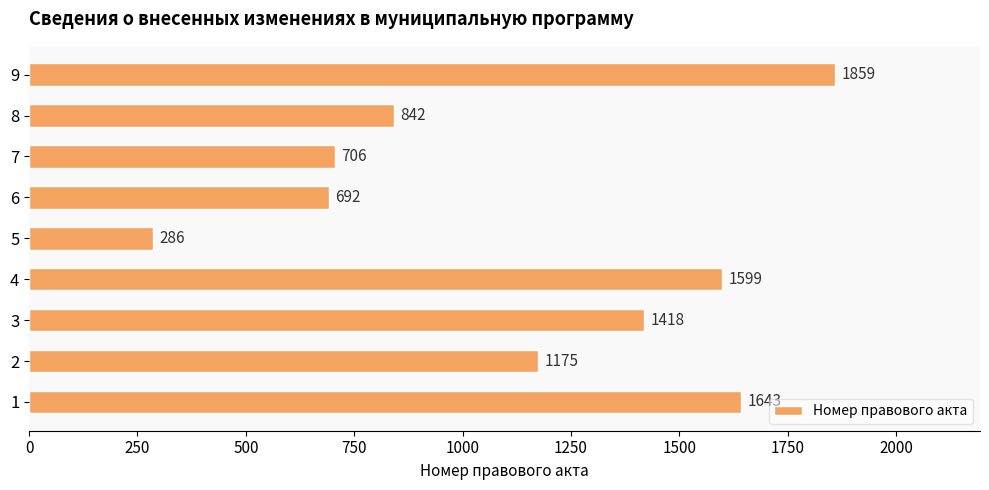

Which has a higher value, 5 or 4?

4